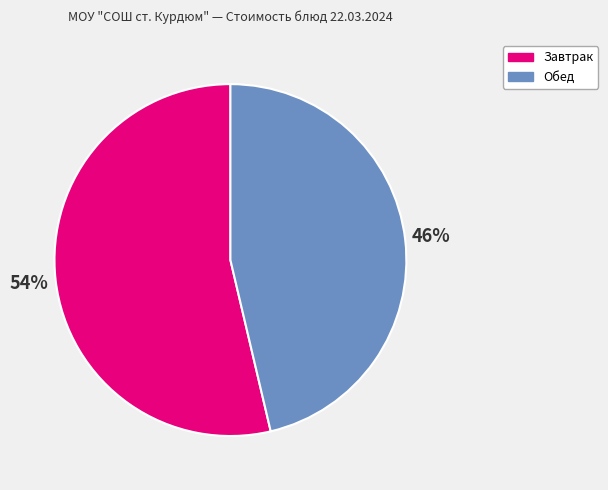

True or false: Обед accounts for 46% of the total.

True